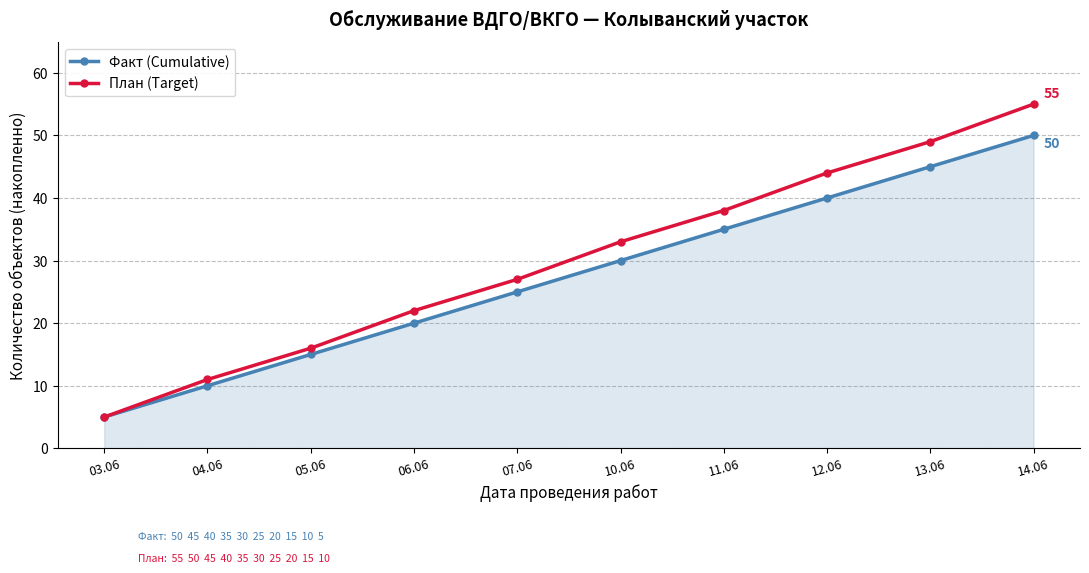

List the labels in order of Факт (Cumulative) value, smallest first.

03.06, 04.06, 05.06, 06.06, 07.06, 10.06, 11.06, 12.06, 13.06, 14.06